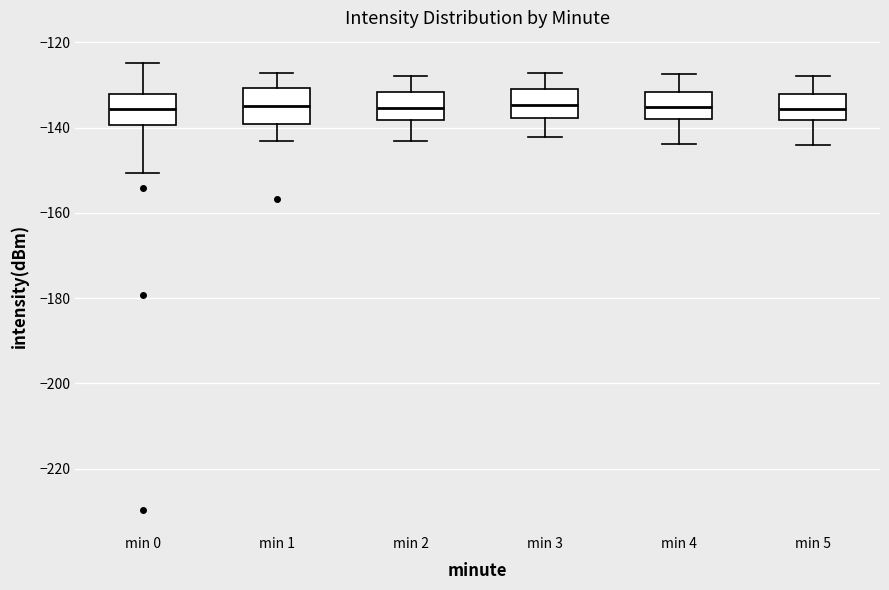

Where does the median line of the box for min 4 sit on the y-axis? The values are not printed on the chart, so give them approximately, as read against the axis.

-136